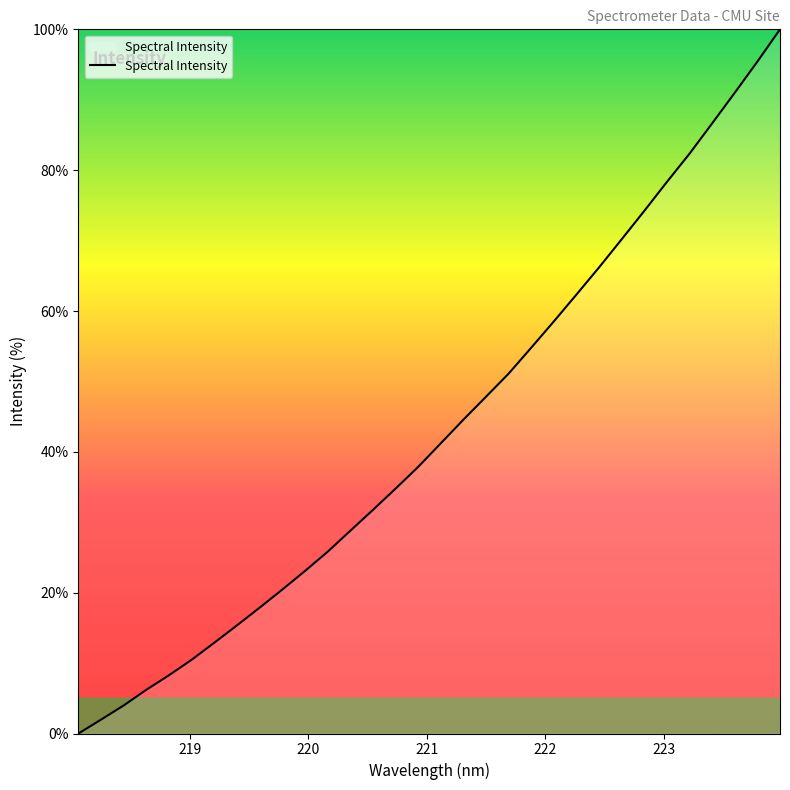

True or false: there are more than 0 points higher than both neighbors.

False